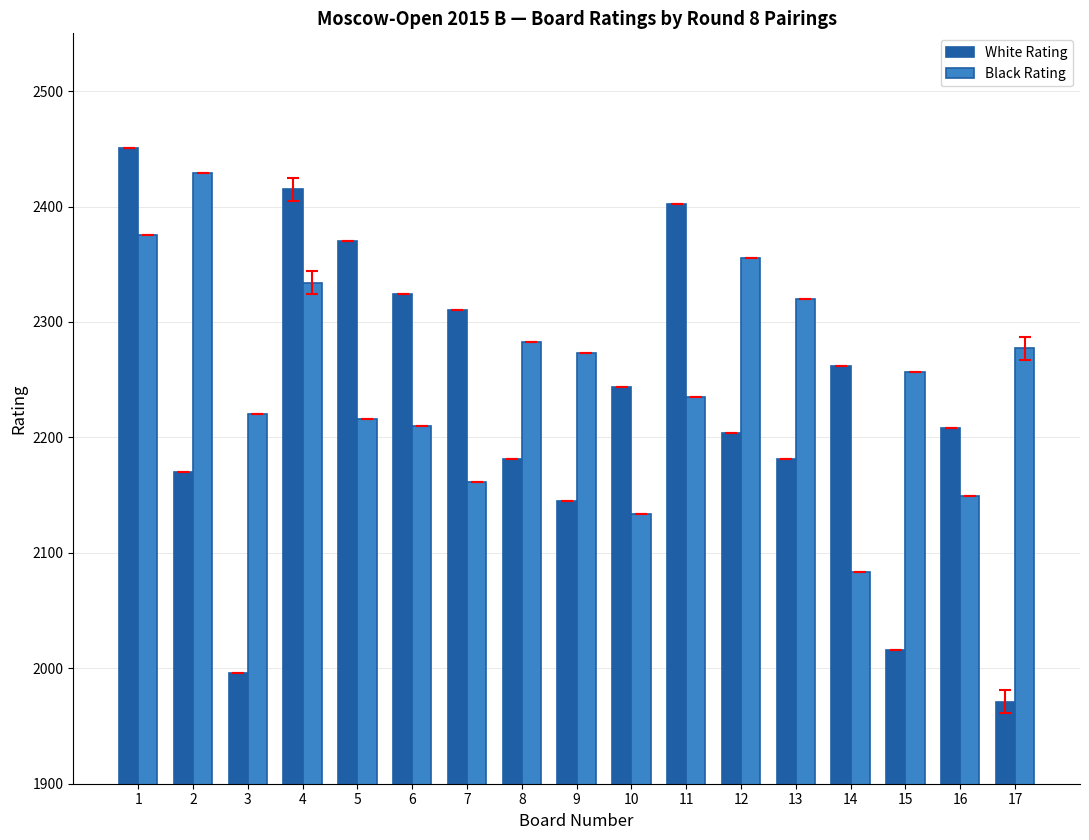

Rank the series at 10 from lowest to highest value.

Black Rating, White Rating